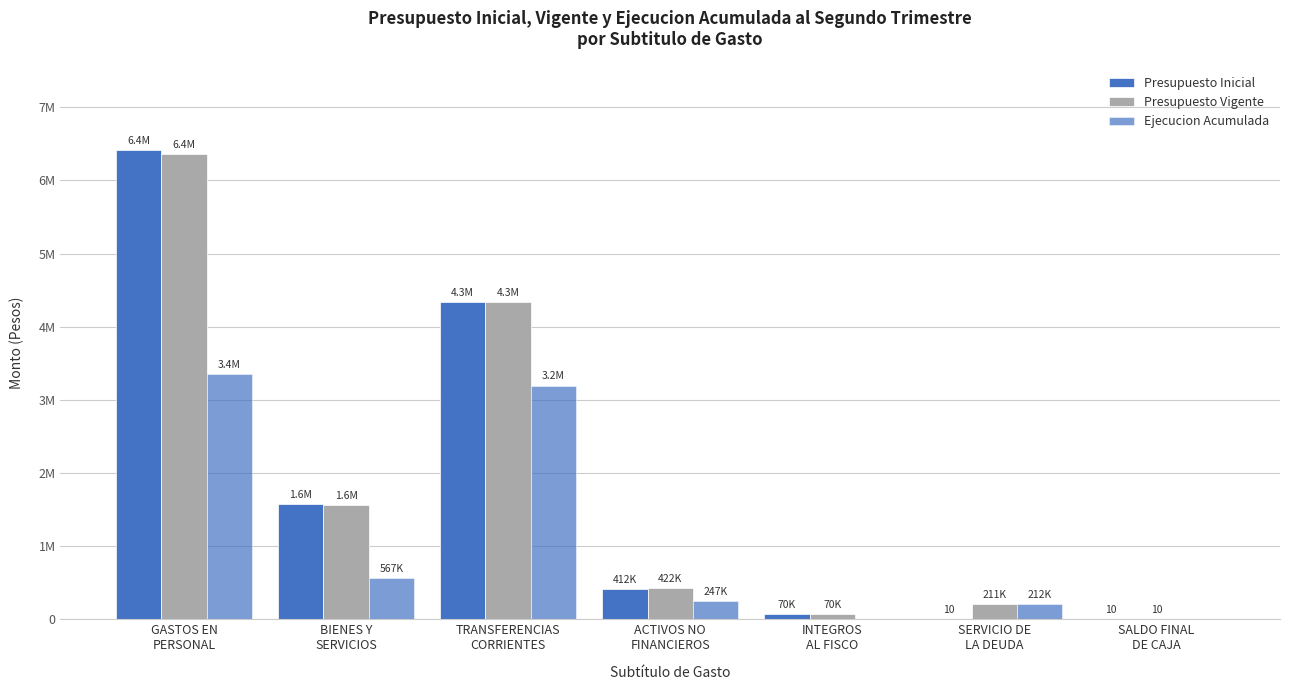

List the series in order of their peak value, lowest first.

Ejecucion Acumulada, Presupuesto Vigente, Presupuesto Inicial